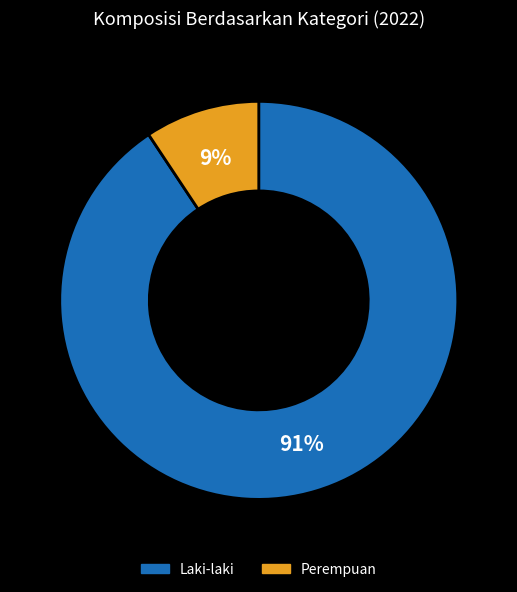

The Perempuan slice represents 19% of the pie. True or false?

False